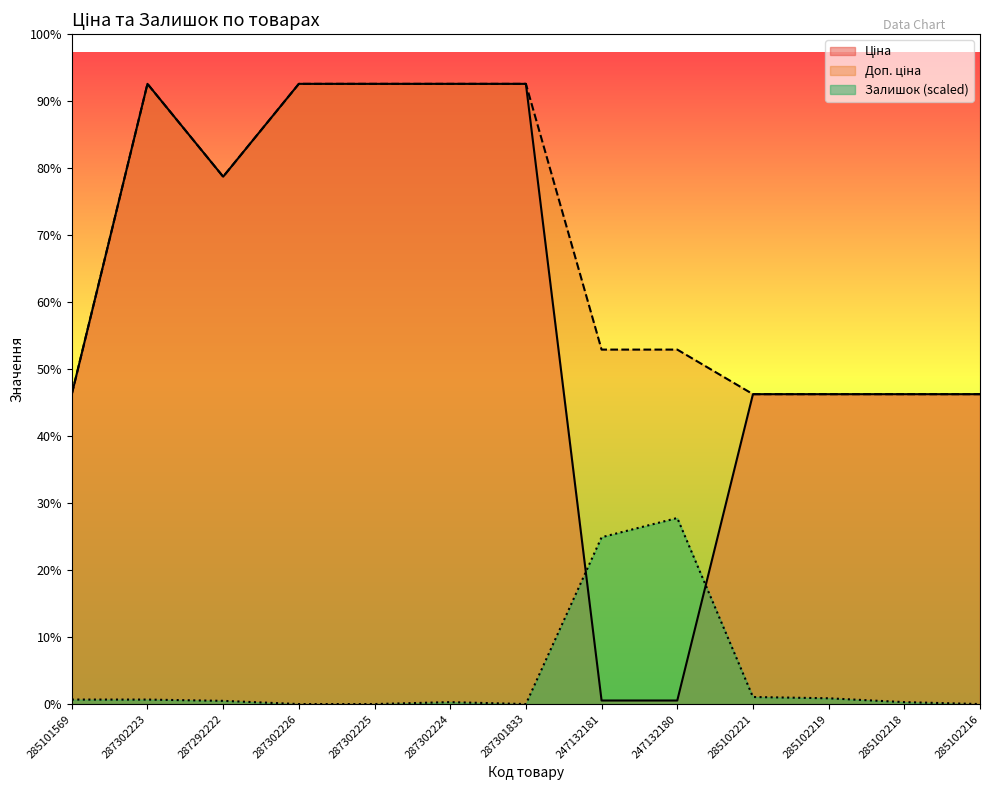

Where is the first local maximum for Залишок?

287302224